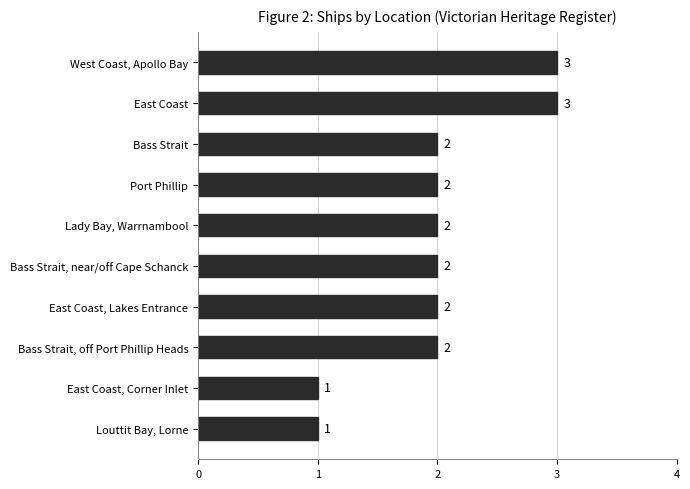

Which has a higher value, Lady Bay, Warrnambool or Louttit Bay, Lorne?

Lady Bay, Warrnambool